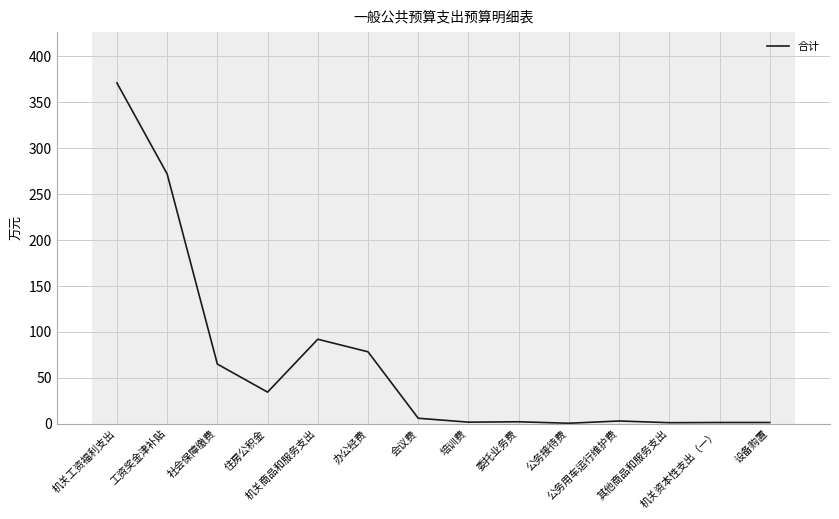

Reading right to left, transcribe all the data shown in this chart.

设备购置=1.2	机关资本性支出（一）=1.2	其他商品和服务支出=1.0	公务用车运行维护费=2.9	公务接待费=0.4	委托业务费=2.0	培训费=1.6	会议费=5.8	办公经费=78.1	机关商品和服务支出=91.8	住房公积金=34.2	社会保障缴费=64.8	工资奖金津补贴=271.6	机关工资福利支出=370.6